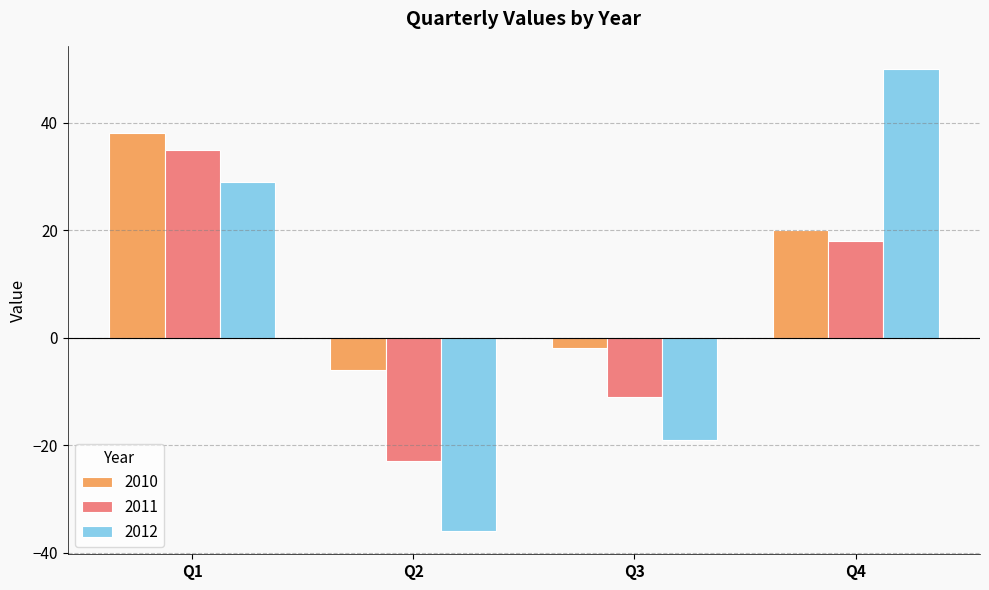

At which category is the sum across all series the highest?

Q1